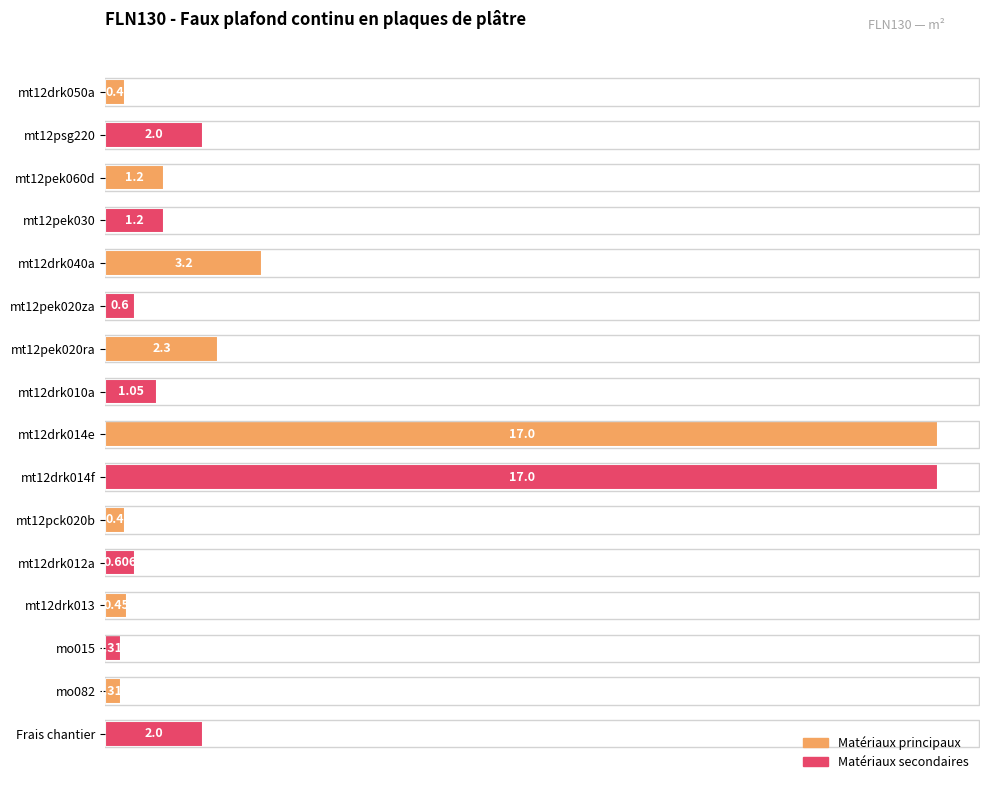

Between mt12pek030 and Frais chantier, which is larger?

Frais chantier